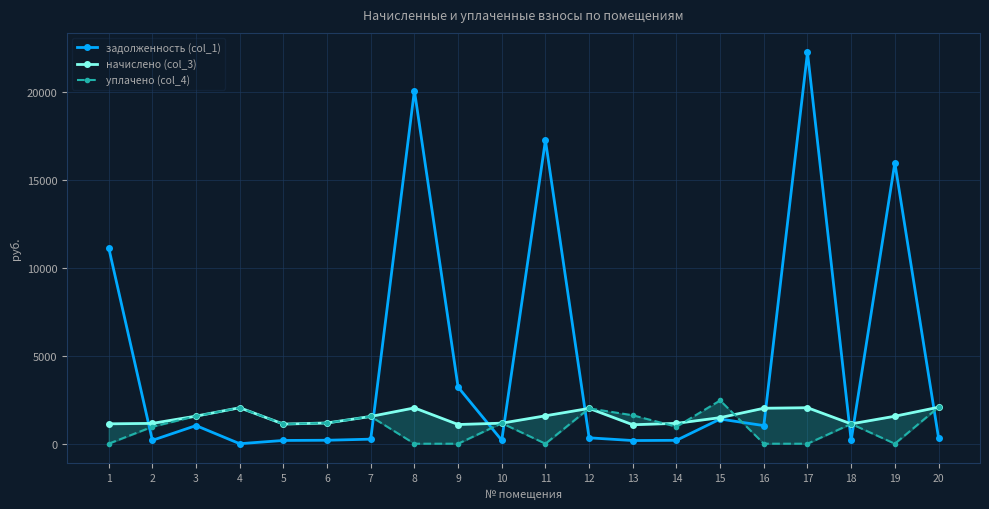

The value of начислено (col_3) at 12 is 3235.8. True or false?

False